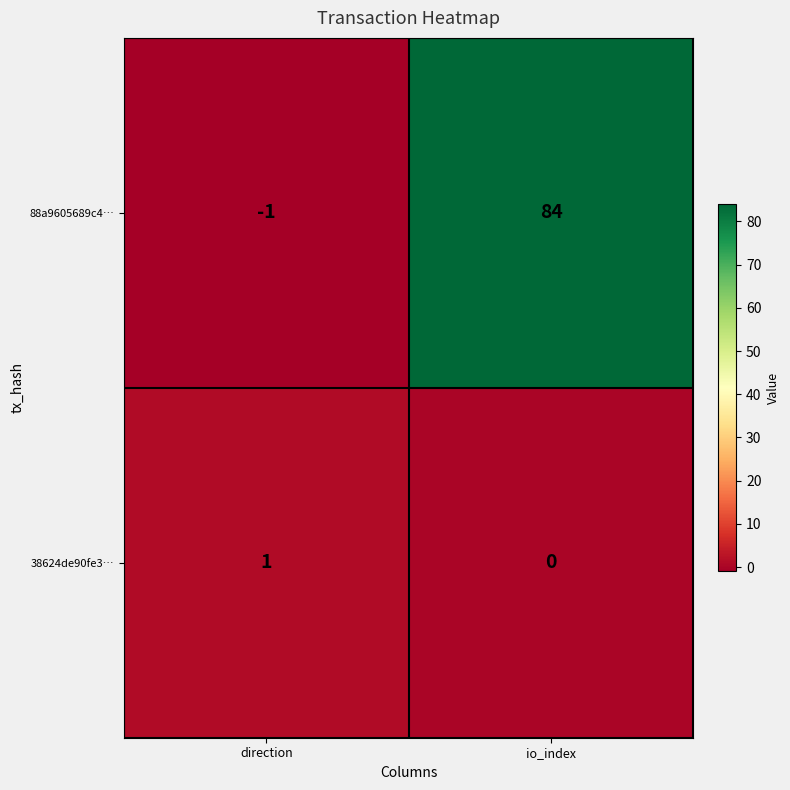

Which label corresponds to the largest value in the chart?

io_index